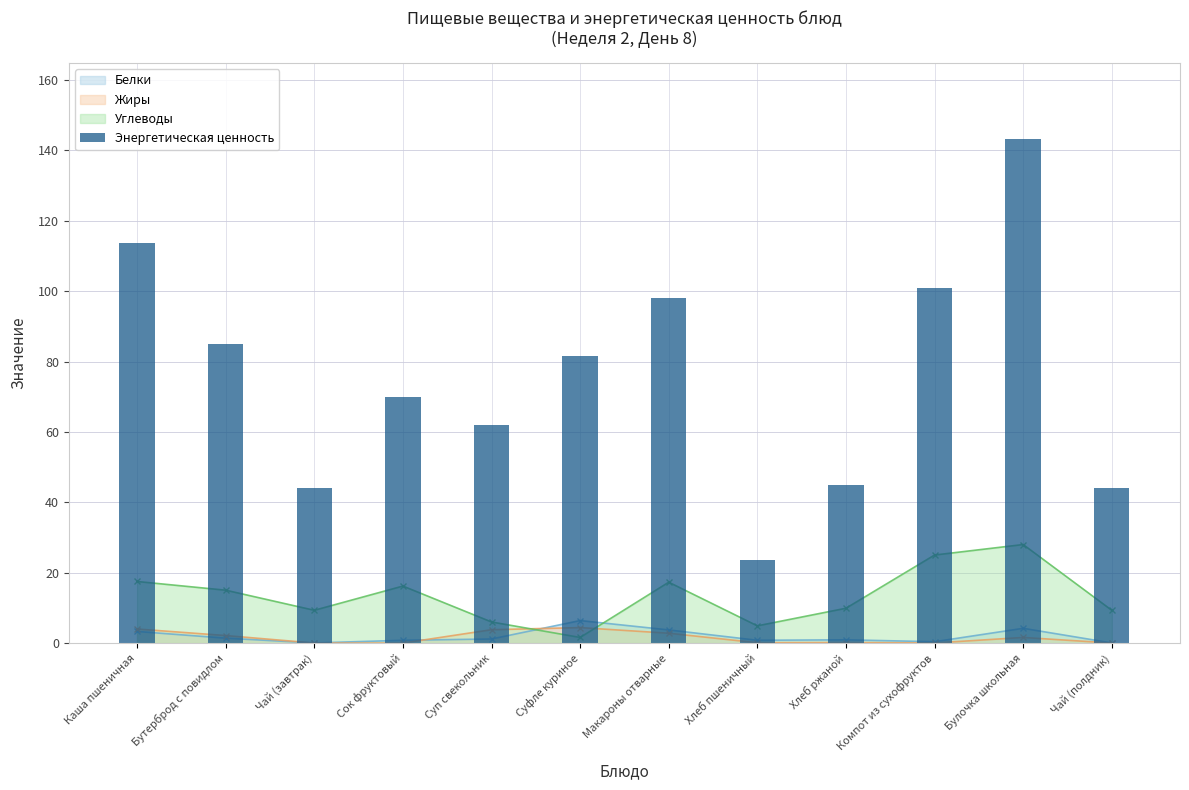

What is the label of the 2nd bar from the right?

Булочка школьная